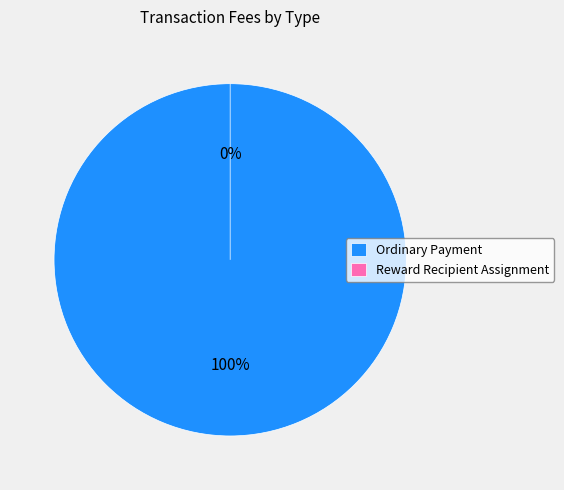

Does any single category account for the majority?

Yes